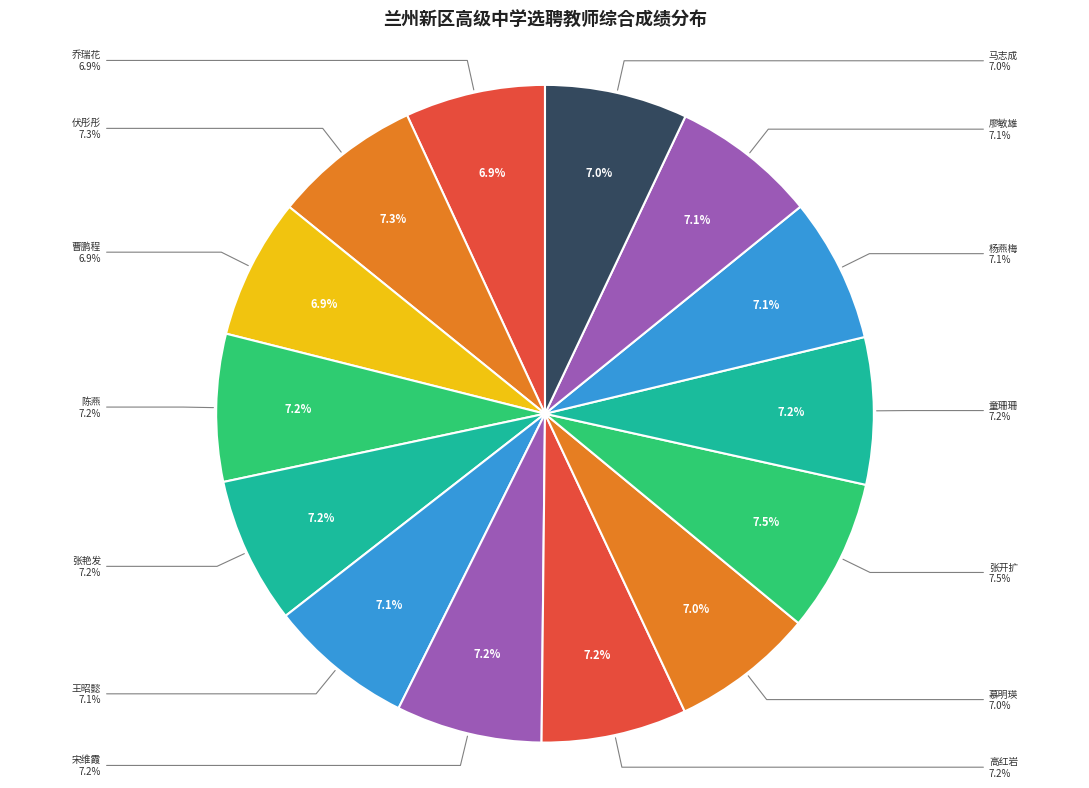

Which has a higher value, 张开扩(选聘生物) or 慕明瑛(选聘政治)?

张开扩(选聘生物)